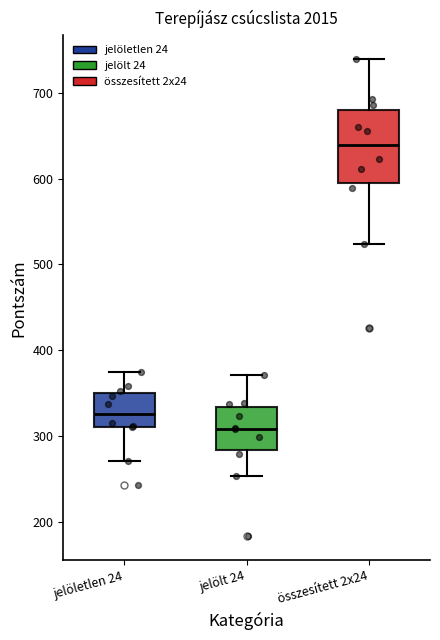

Which box has the highest median line?

összesített 2x24